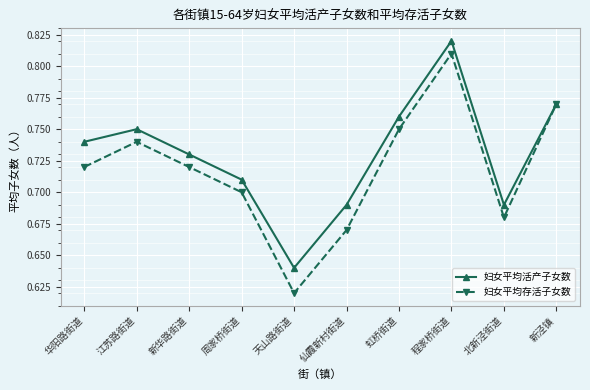

Which category has the highest value across all series?

程家桥街道